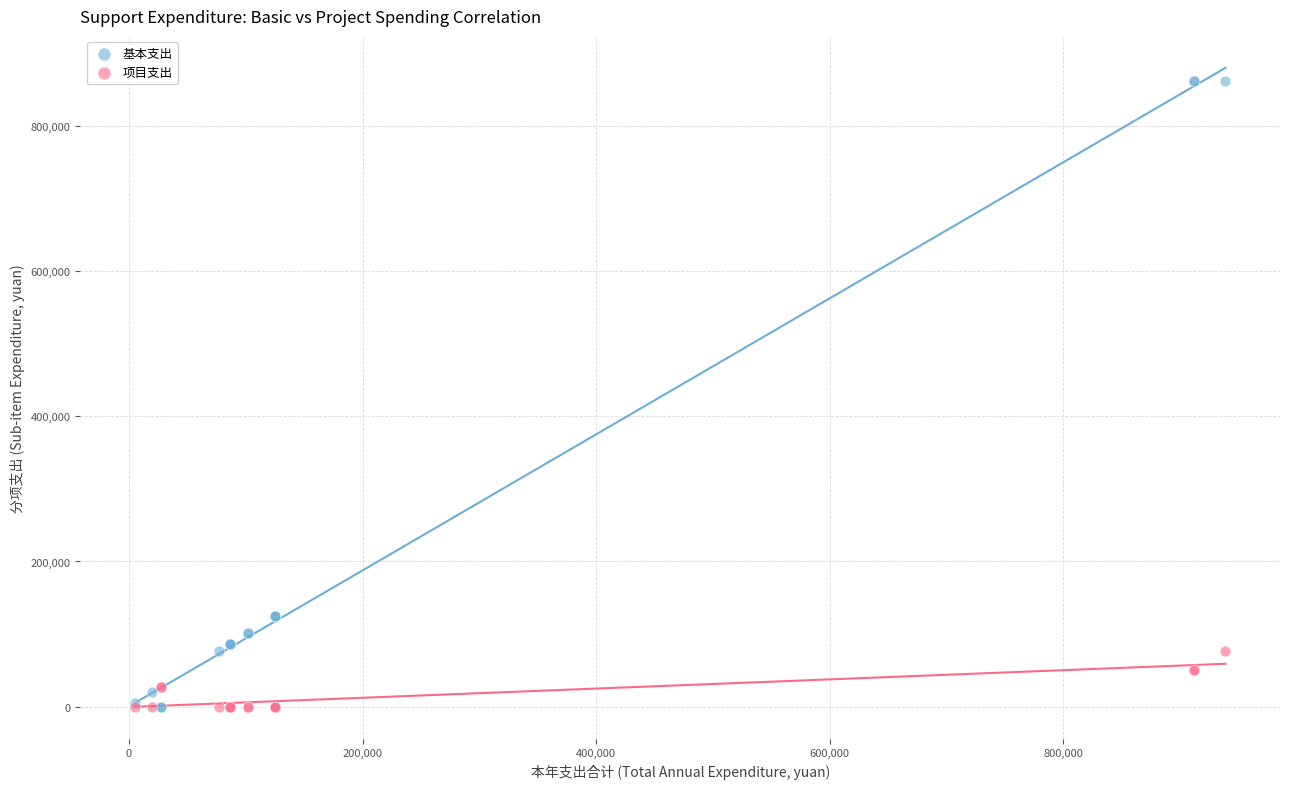

Which series contains the highest Y value?

基本支出